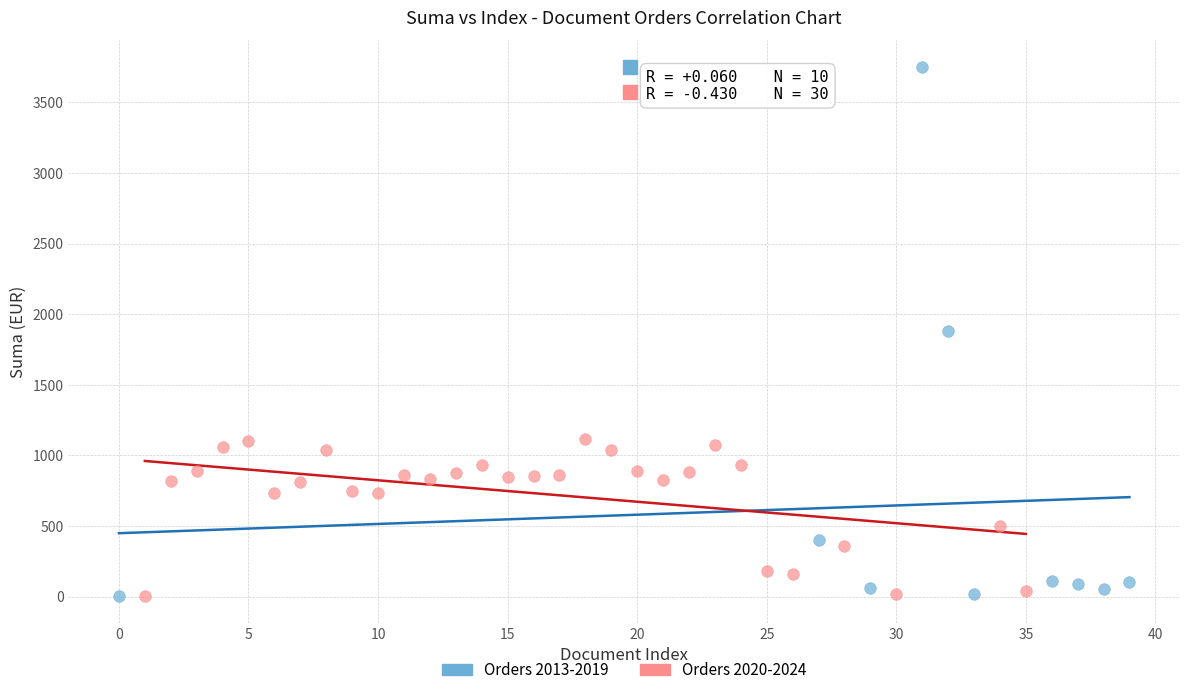

Which series has the widest spread of Y values?

Orders 2013-2019